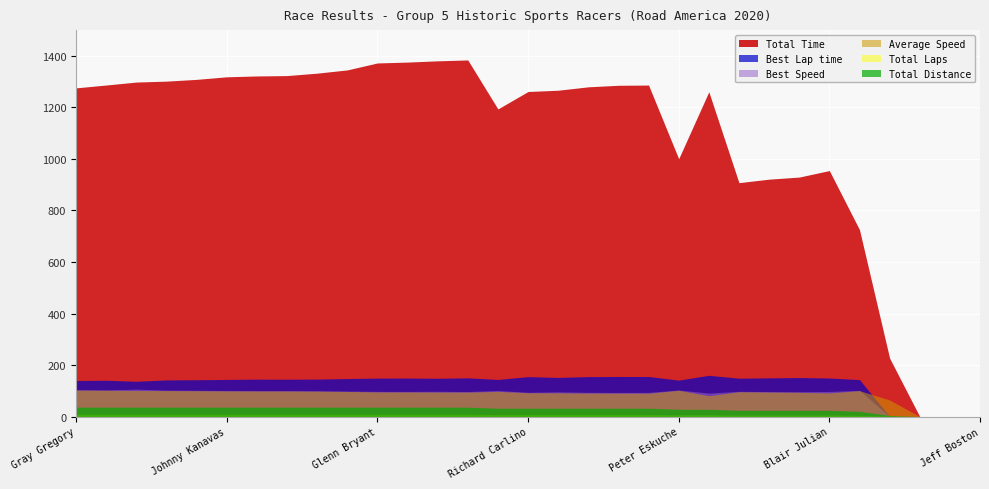

Which series has the largest total across all categories?

Total Time